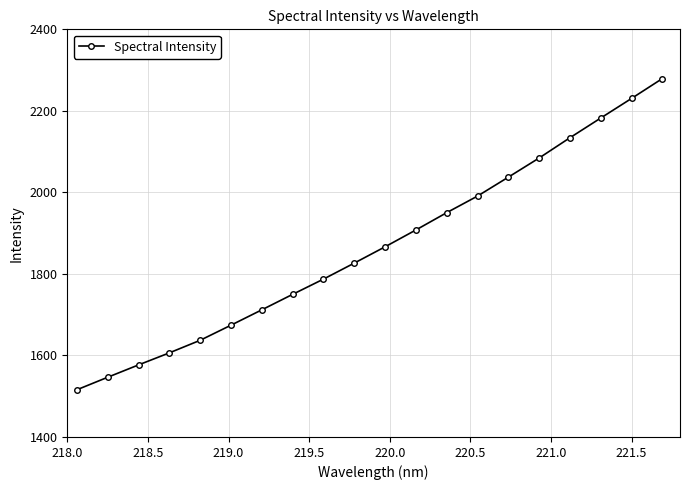

What is the maximum value shown in the chart?

2279.1